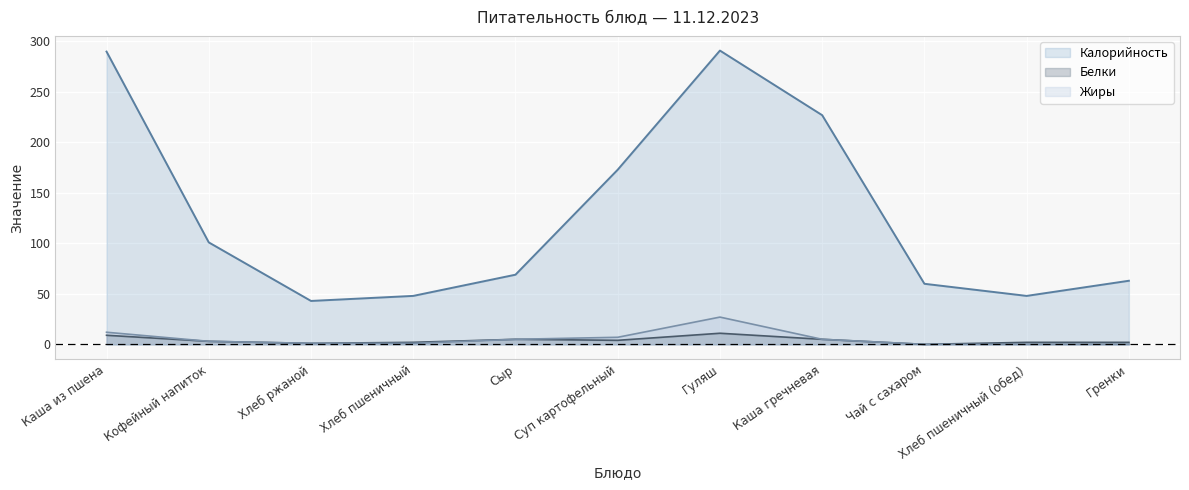

True or false: Жиры and Калорийность intersect in this chart.

False